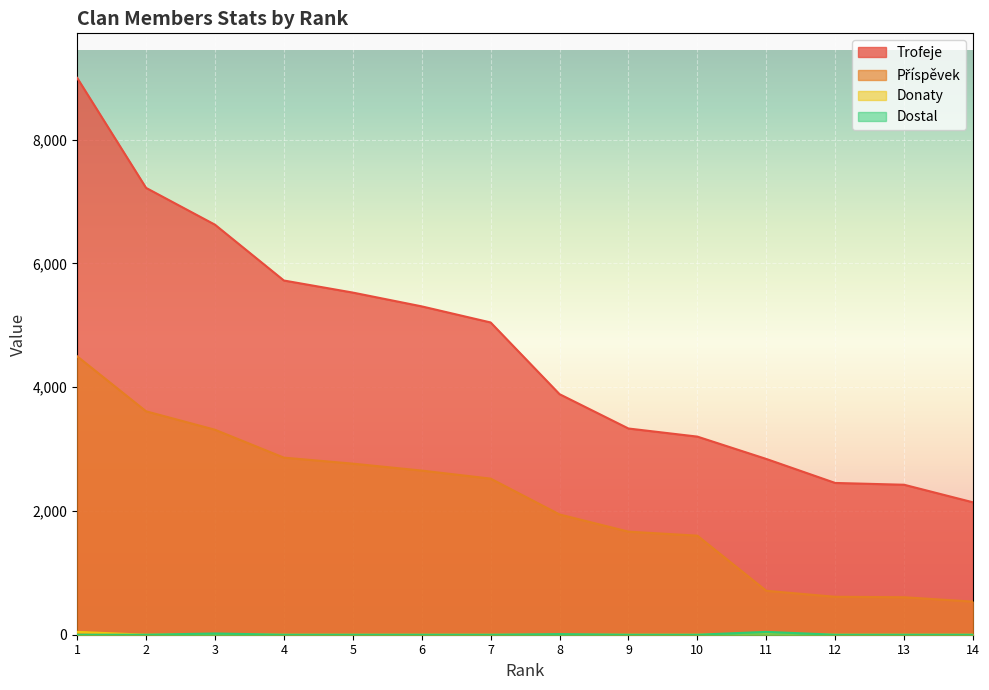

What is the difference between the highest and lowest values at 14?

2140